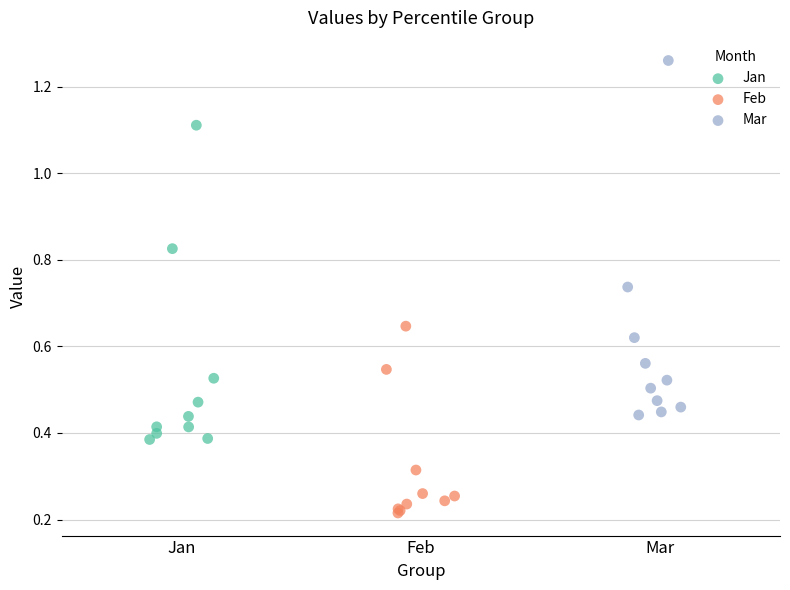

Which series reaches the maximum Y coordinate?

Mar